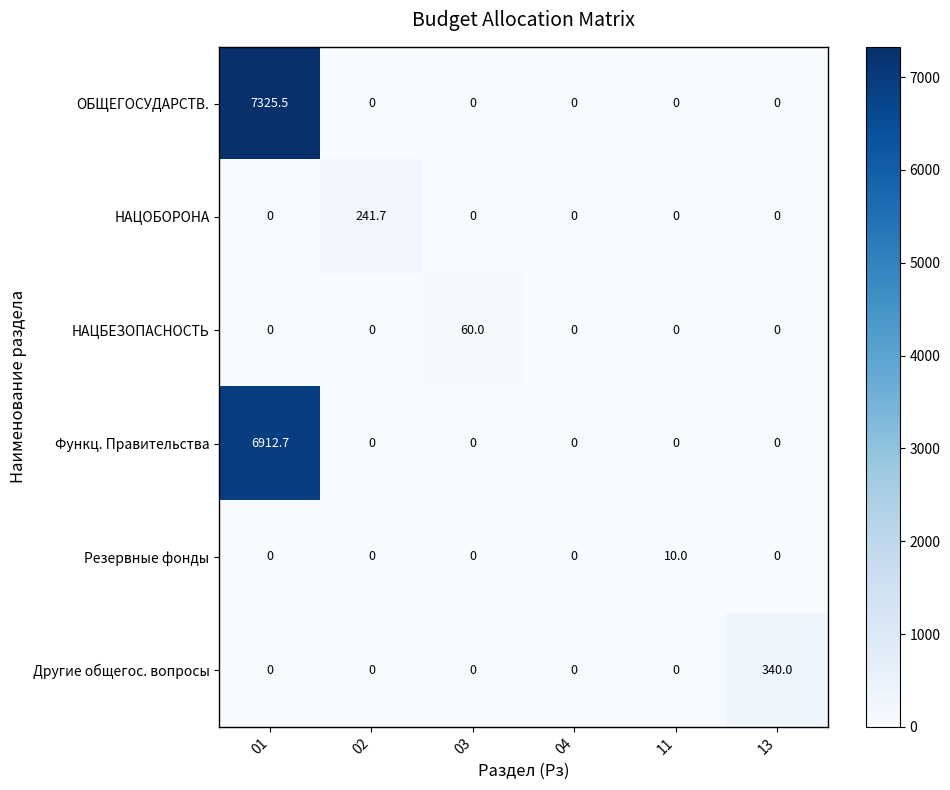

What is the maximum value for ОБЩЕГОСУДАРСТВ.?

7325.5